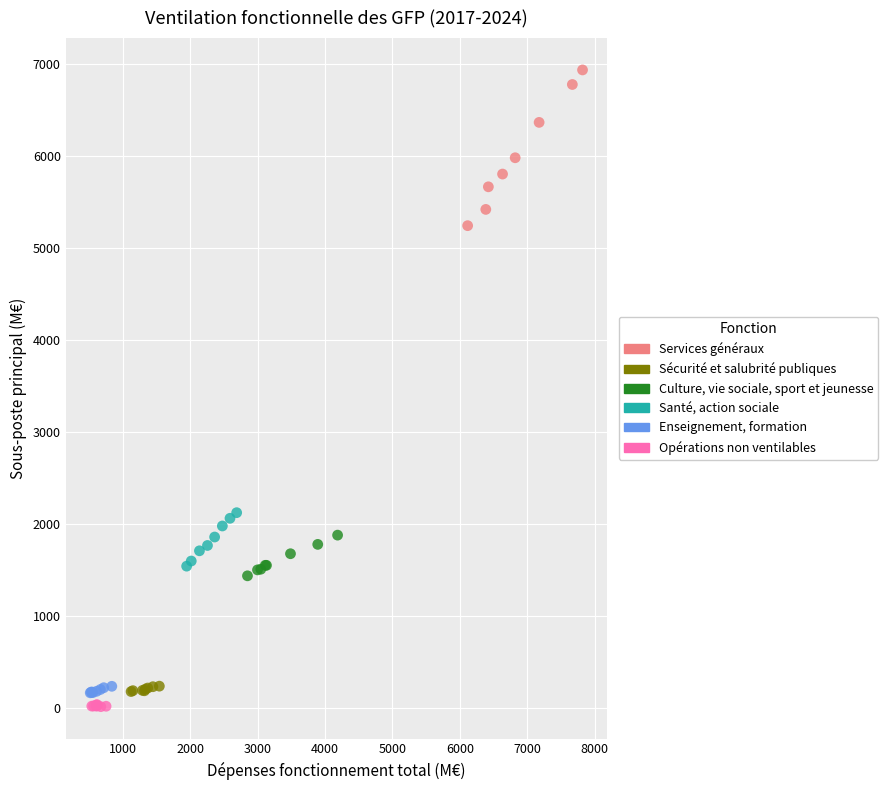

Which series contains the highest Y value?

Services généraux